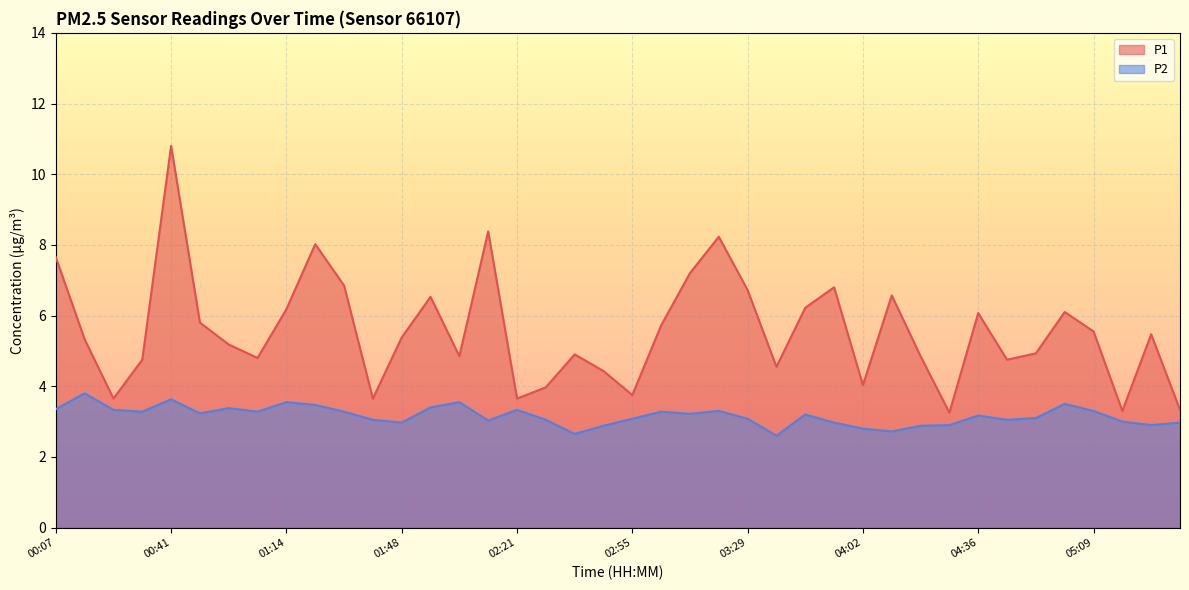

Reading right to left, what are all the values shown in this chart?

P1: 3.3	5.5	3.3	5.5	6.1	4.9	4.8	6.1	3.2	4.8	6.6	4.0	6.8	6.2	4.5	6.7	8.2	7.2	5.7	3.8	4.4	4.9	4.0	3.6	8.4	4.8	6.5	5.4	3.6	6.8	8.0	6.2	4.8	5.2	5.8	10.8	4.8	3.6	5.3	7.7
P2: 3.0	2.9	3.0	3.3	3.5	3.1	3.0	3.2	2.9	2.9	2.7	2.8	3.0	3.2	2.6	3.1	3.3	3.2	3.3	3.1	2.9	2.6	3.0	3.3	3.0	3.5	3.4	3.0	3.0	3.3	3.5	3.5	3.3	3.4	3.2	3.6	3.3	3.3	3.8	3.4